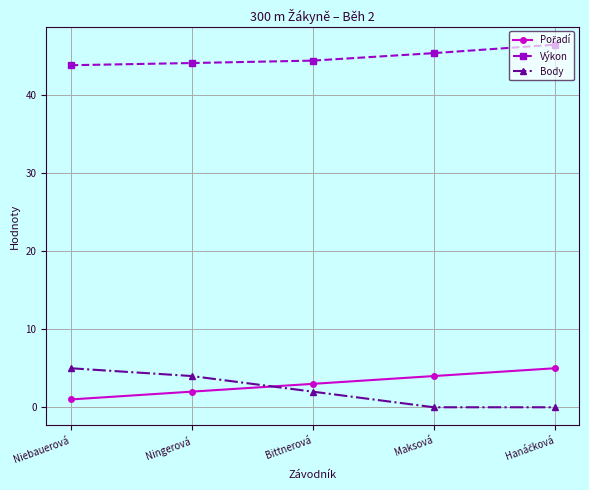

Which series has the widest spread of values?

Body